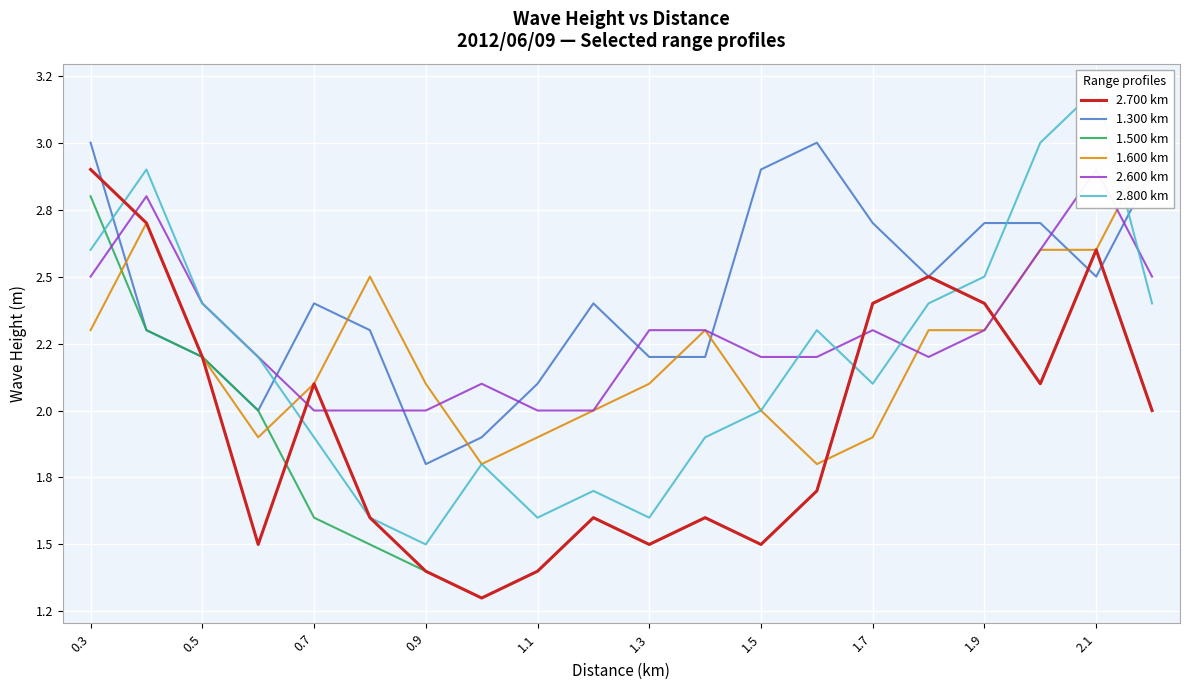

What is the difference between the highest and lowest values at 2.1?

0.8